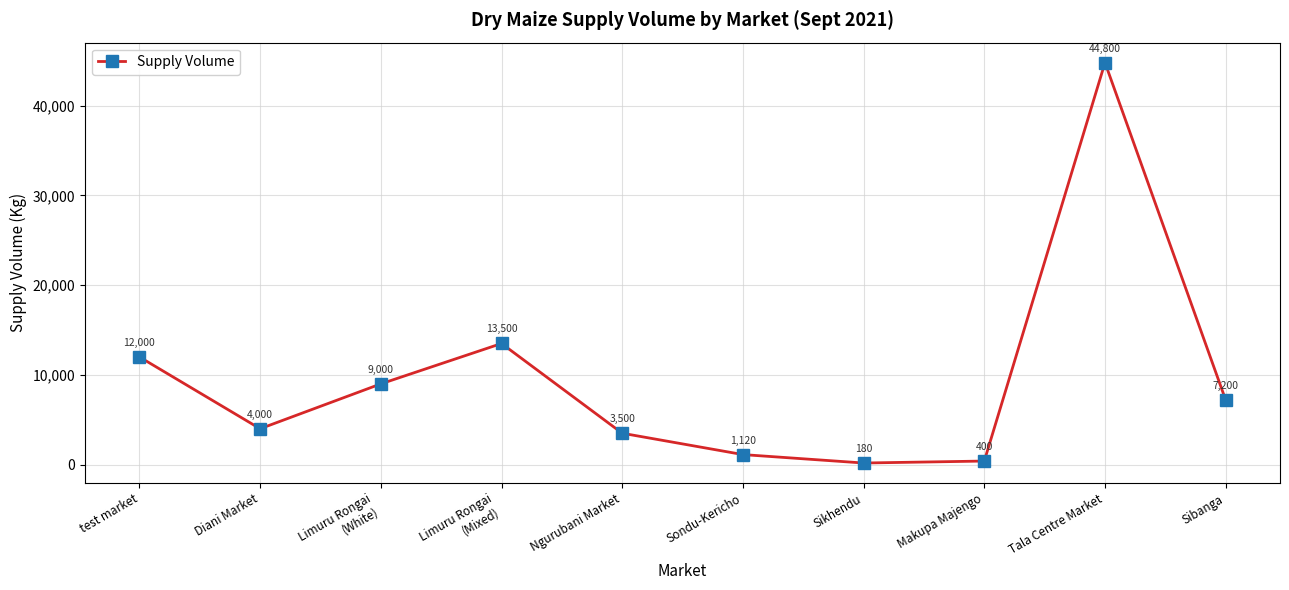

What is the minimum value shown in the chart?

180